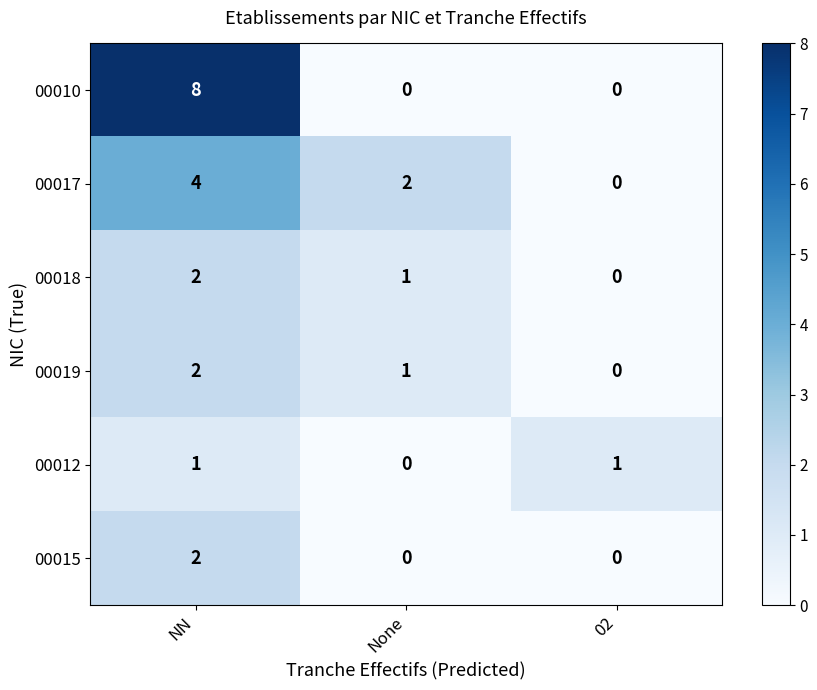

How many 00012 values are between 0 and 1?

3